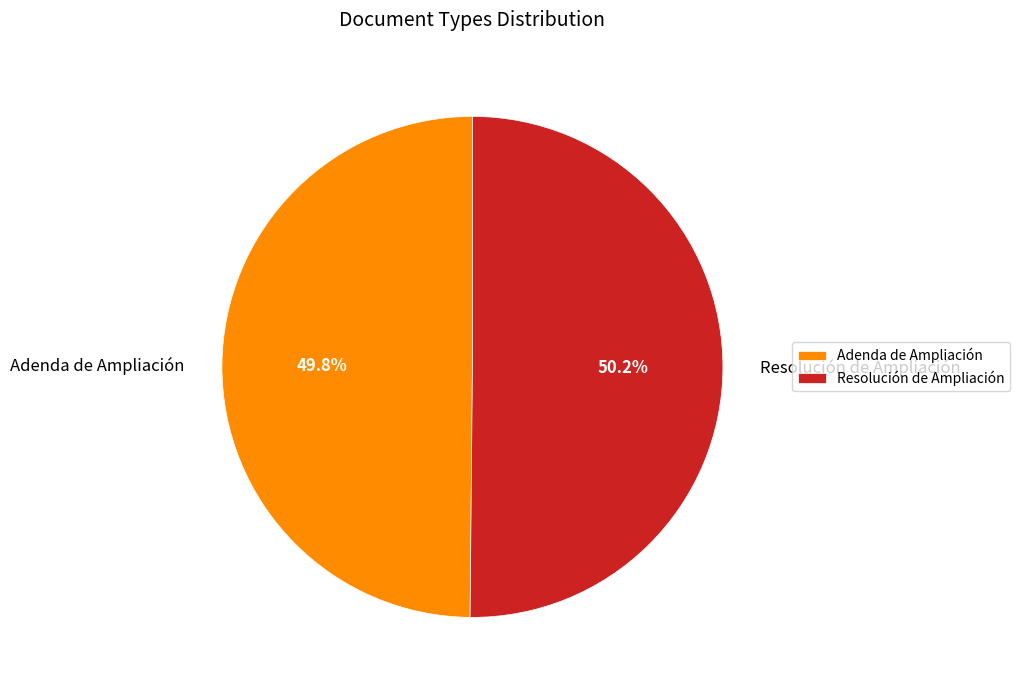

The Adenda de Ampliación slice represents 50% of the pie. True or false?

True